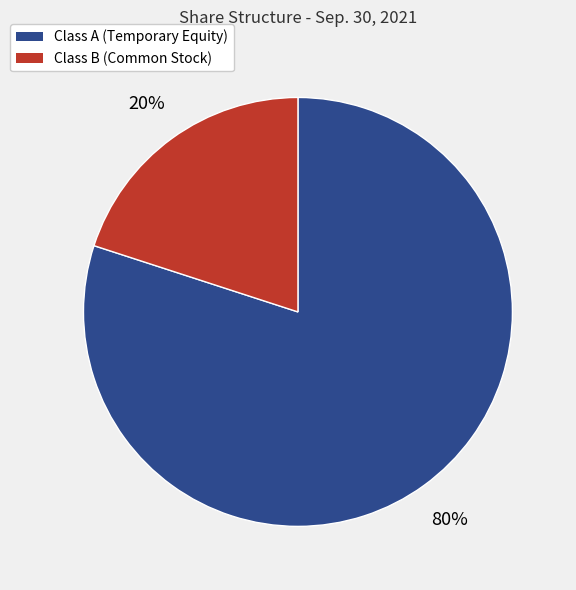

To the nearest percent, what is the average slice percentage?

50%